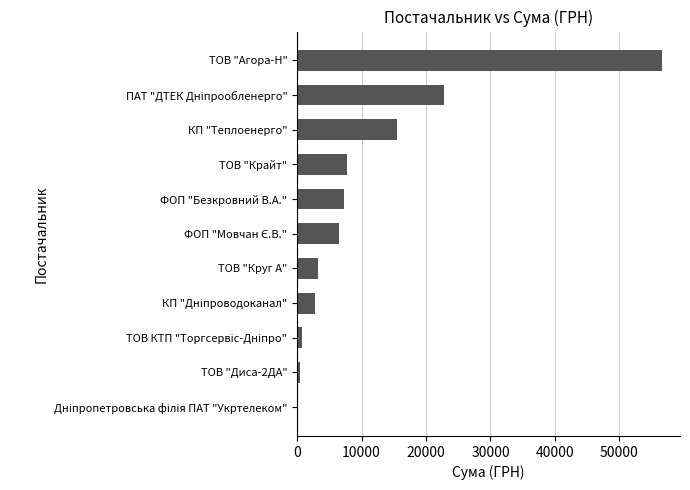

Are the bars horizontal?

Yes